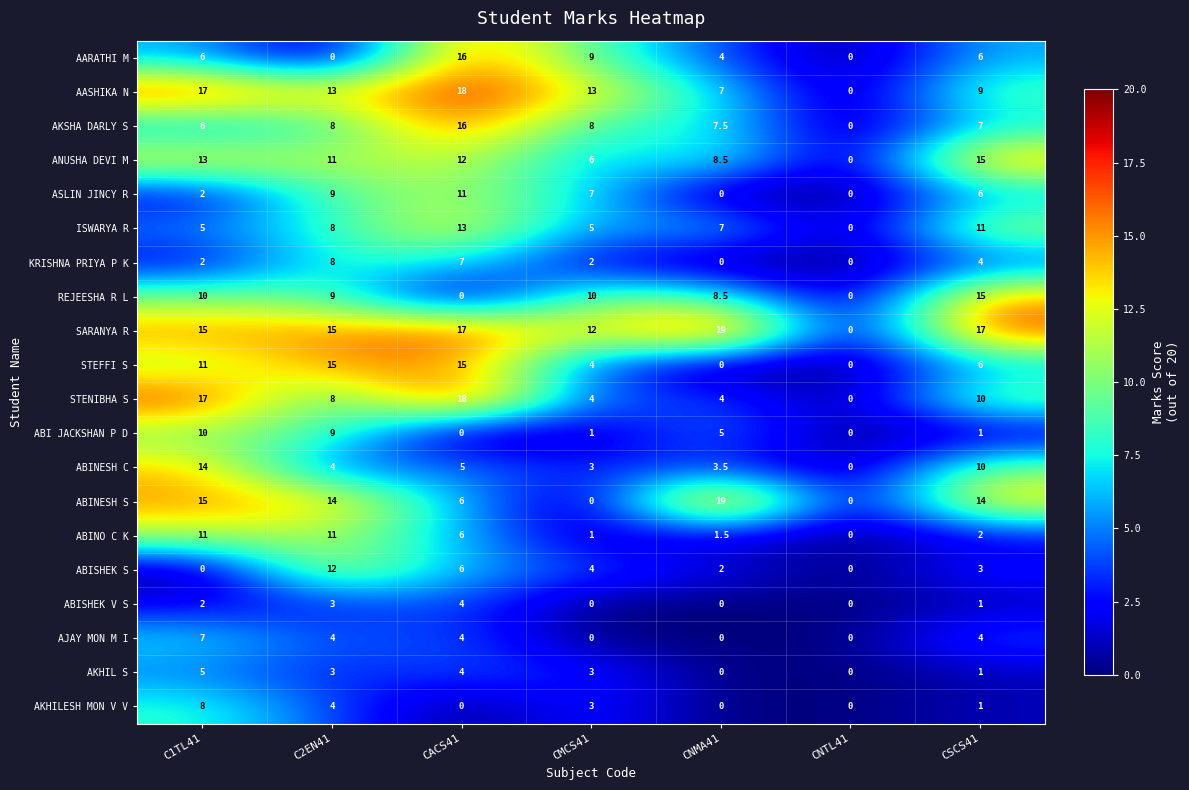

The AKHIL S series shows 1.3 at C1TL41. True or false?

False